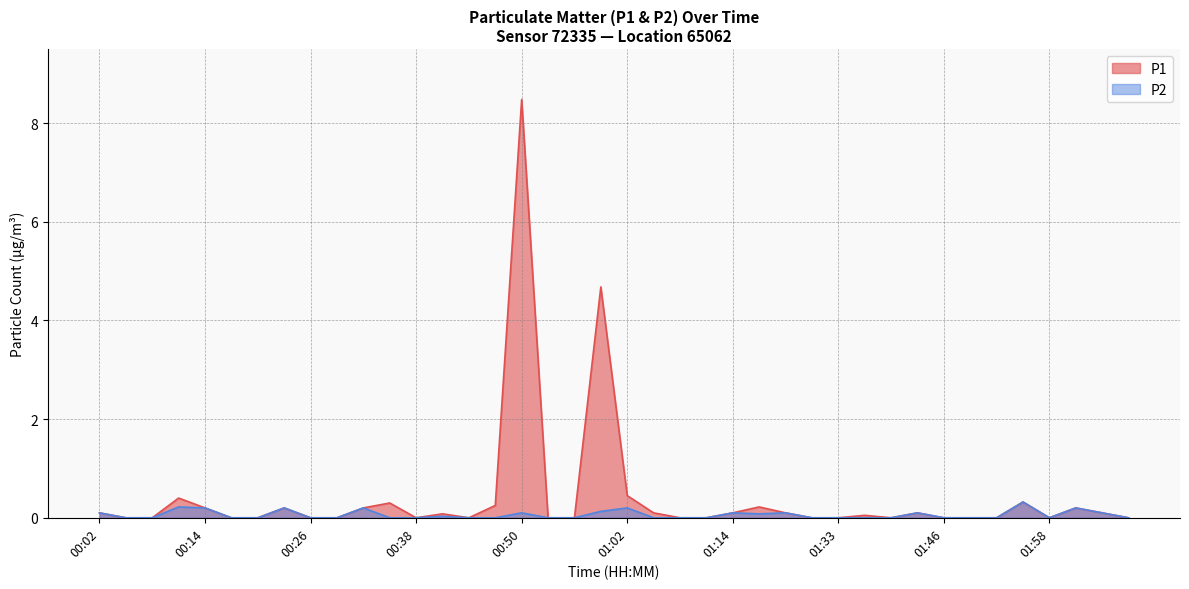

The P1 series shows 0.4 at 00:11. True or false?

True